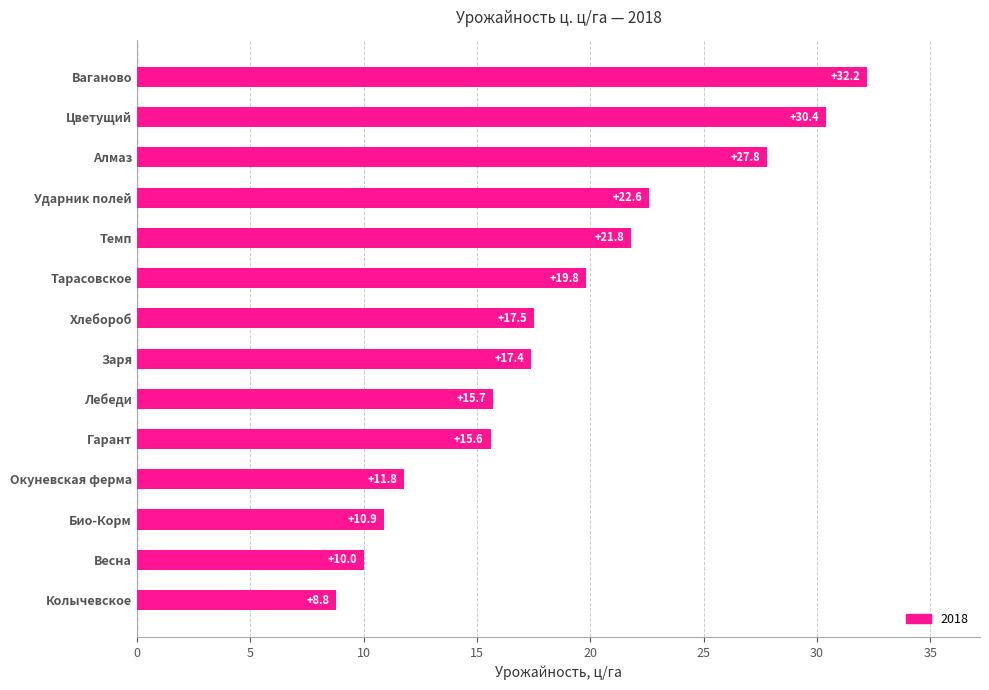

How many values are below 17?

6